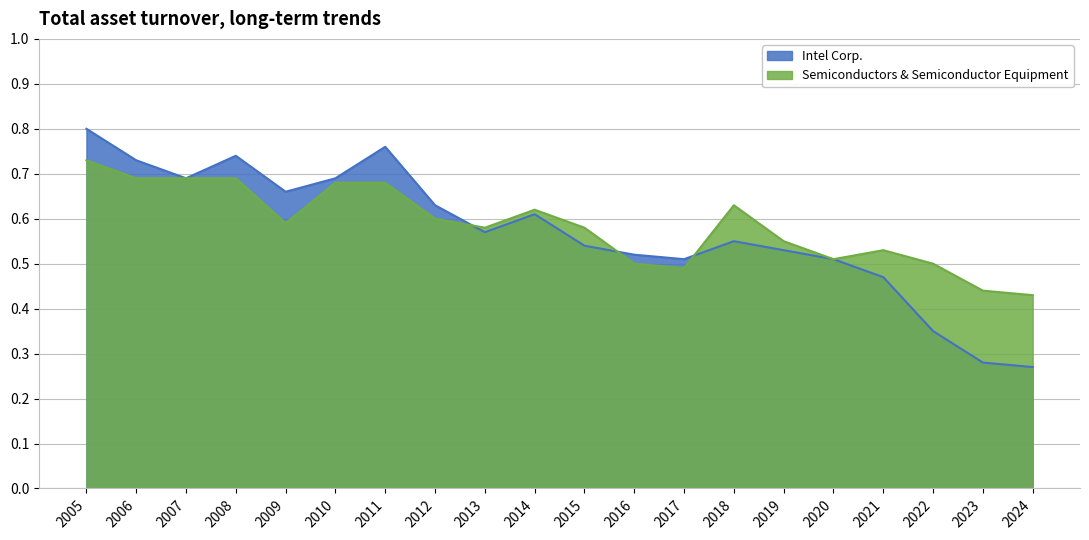

At which category is the sum across all series the highest?

2005